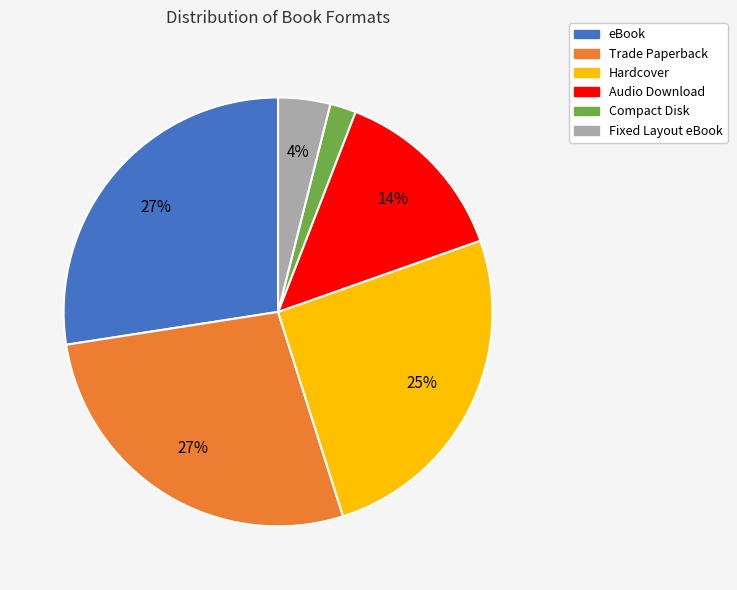

Is there a majority slice in this chart?

No